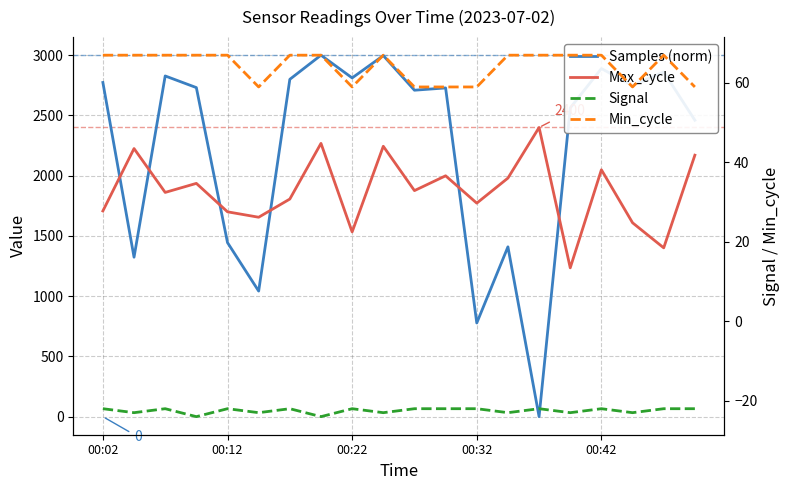

Is it true that Max_cycle equals 1806.0 at 6?

True